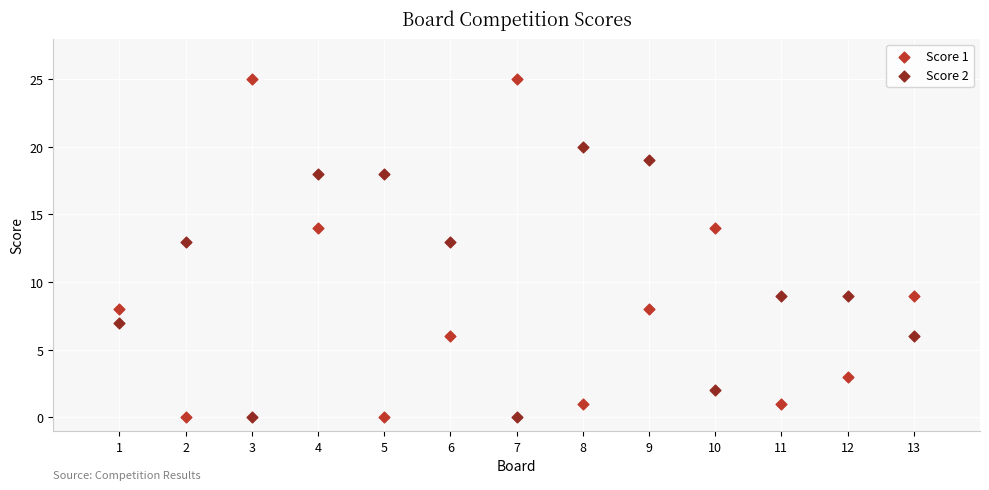

Across all data points, what is the range of X values (max minus min)?

12